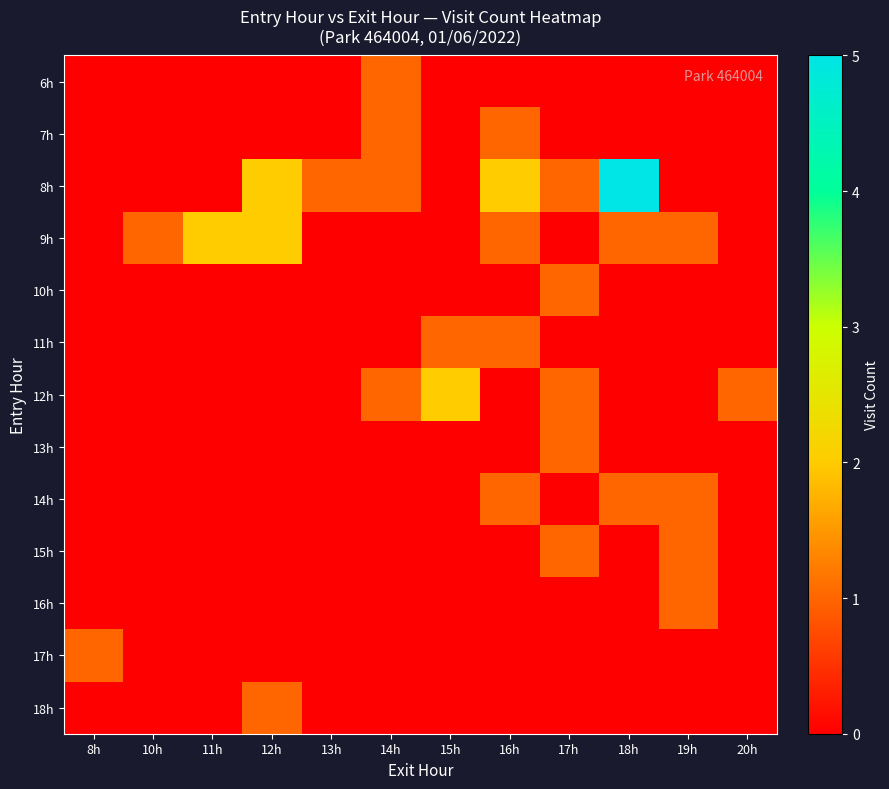

How many series are shown in this chart?

13